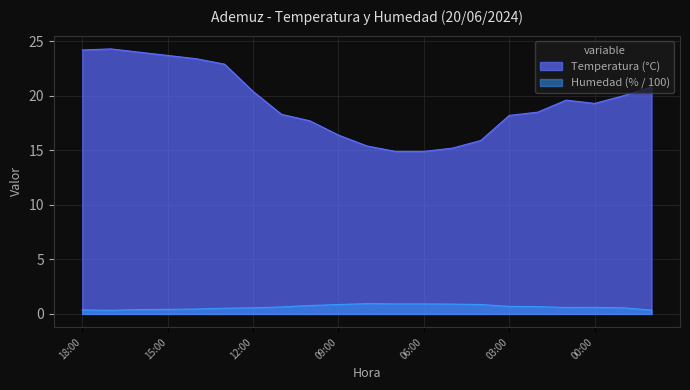

What are all the series names shown in the legend?

Temperatura (°C), Humedad (% / 100)